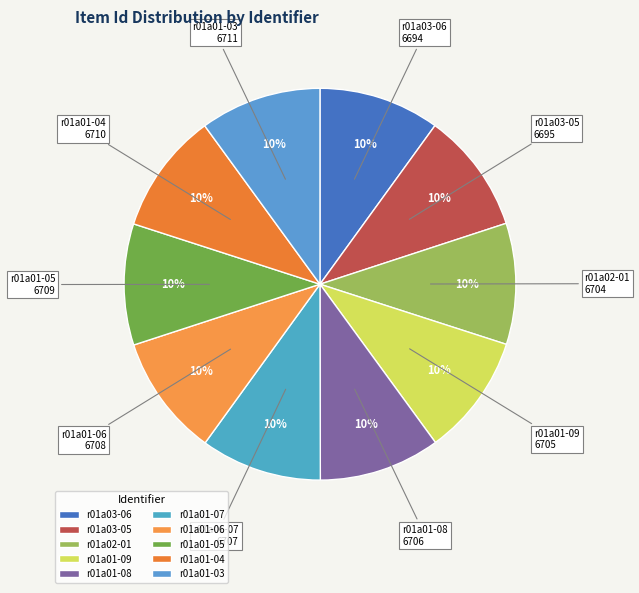

What is the ratio of the value at r01a01-08 to the value at r01a01-05?

1.0